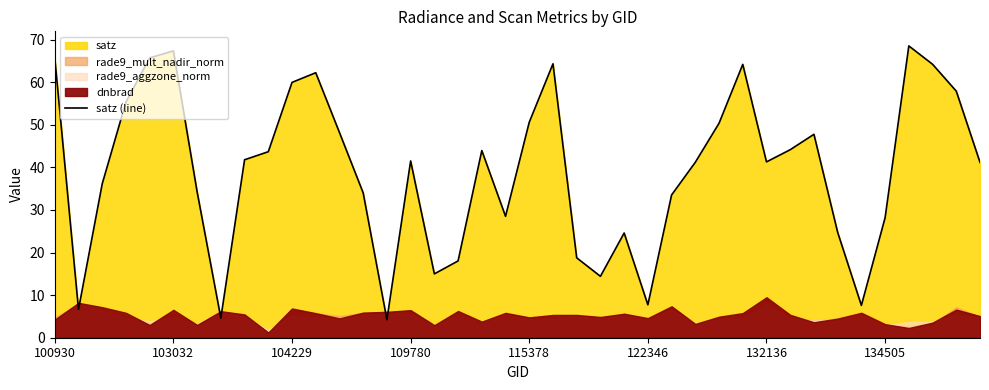

The value of satz (line) at 134505 is 28.2. True or false?

True